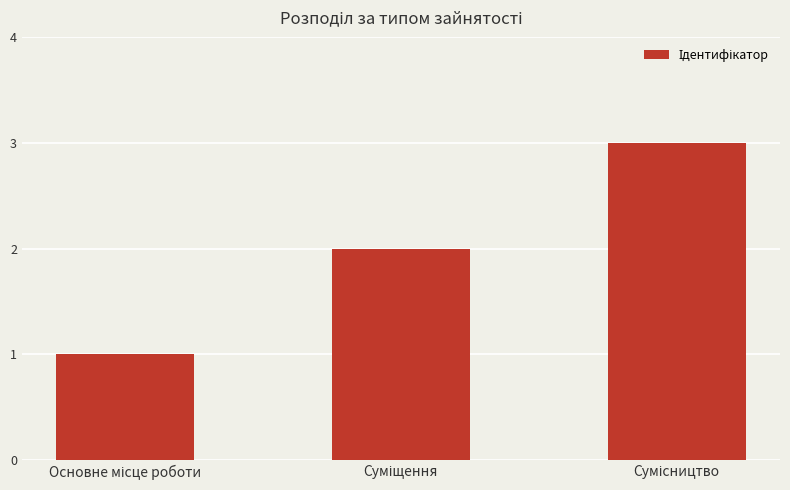

What is the sum of all values?

6